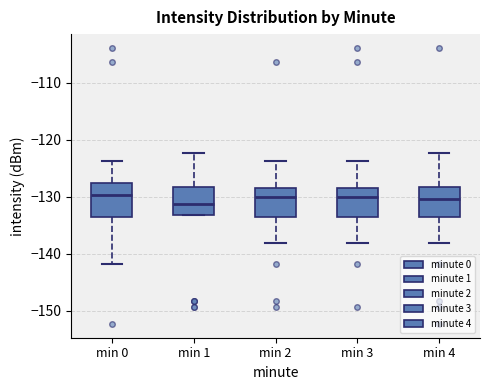

Reading left to right, read every box against the y-axis: the position of its median line, the range the box covers, and the ends of its whiskers. The values are not printed on the chart, so give them approximately, as read against the axis.

min 0: median -130, box -134 to -128, whiskers -142 to -124
min 1: median -131, box -133 to -128, whiskers -133 to -122
min 2: median -130, box -134 to -128, whiskers -138 to -124
min 3: median -130, box -134 to -128, whiskers -138 to -124
min 4: median -130, box -134 to -128, whiskers -138 to -122